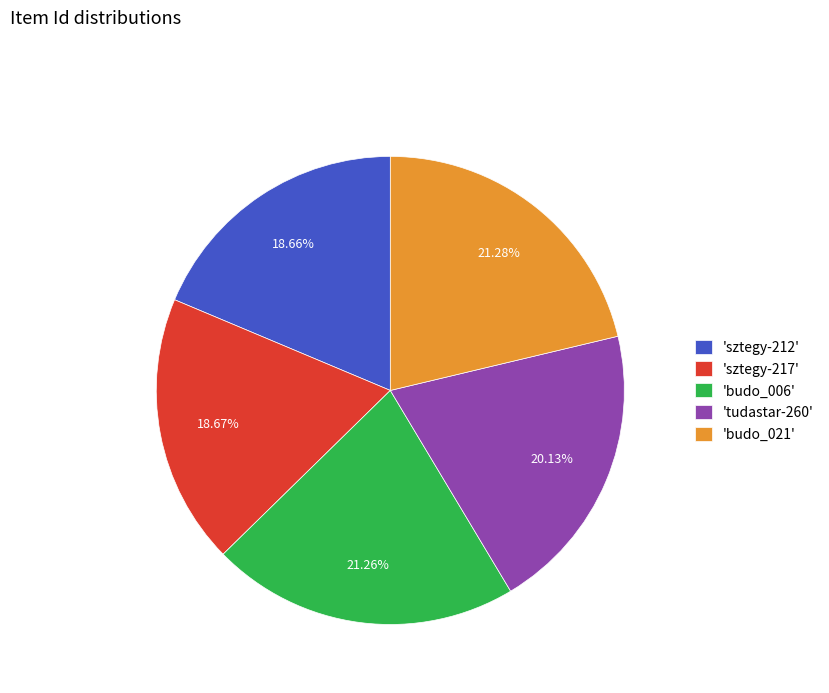

Which has a higher value, 'sztegy-217' or 'budo_006'?

'budo_006'